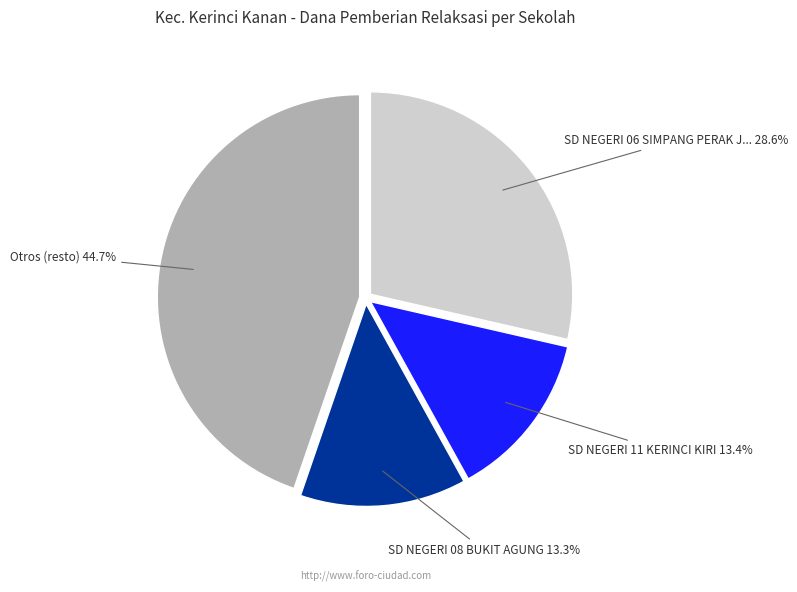

Is there any slice that represents more than half of the pie?

No